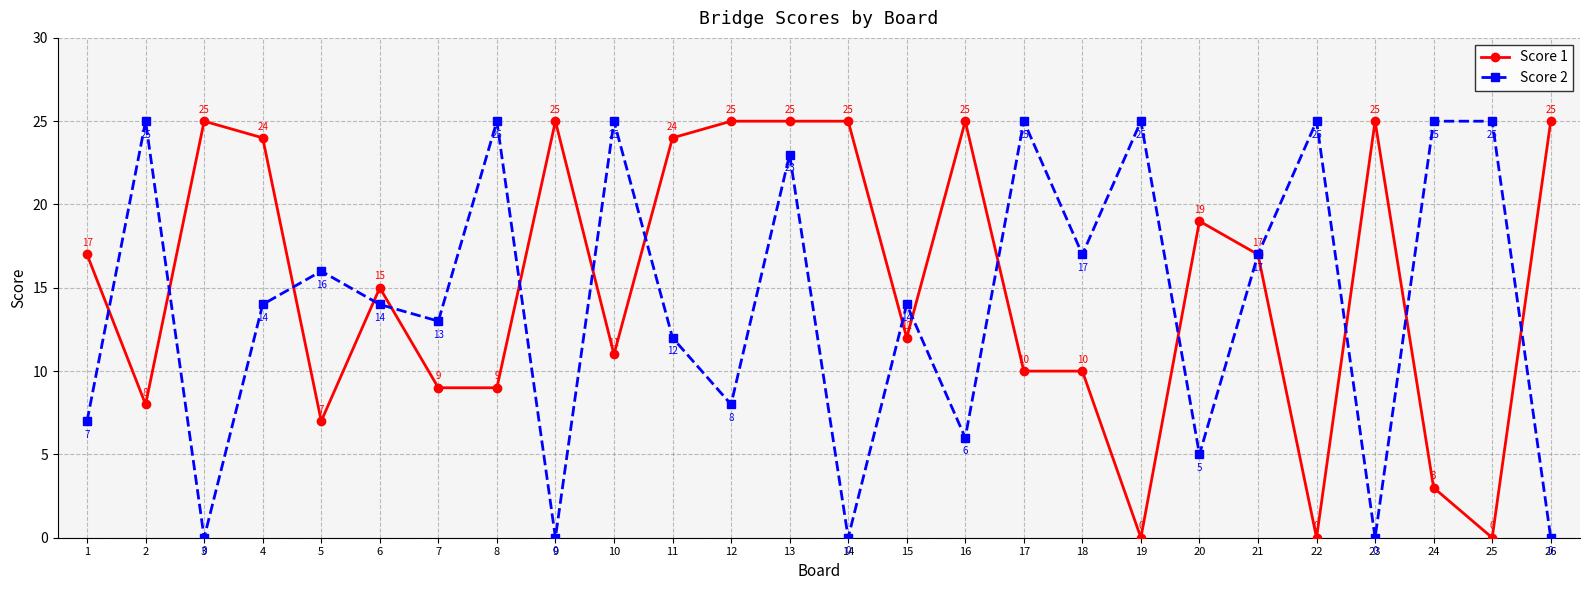

Where do Score 1 and Score 2 first cross each other?

1 and 2